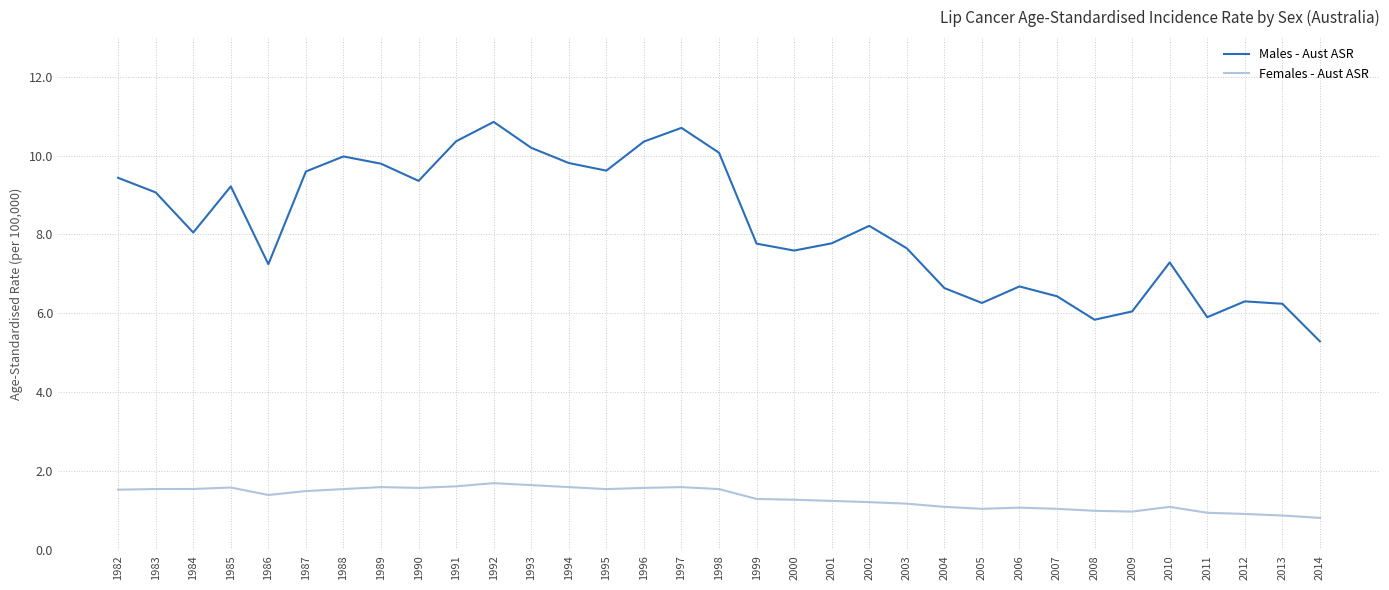

Between 1994 and 2007, which series saw the biggest shift?

Males - Aust ASR